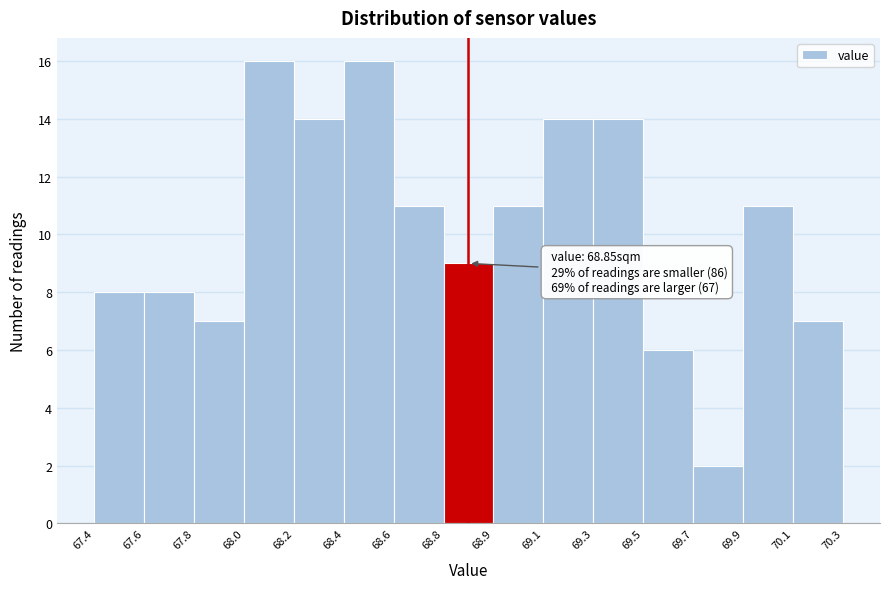

Reading right to left, list all the values displayed in this chart.

7	11	2	6	14	14	11	9	11	16	14	16	7	8	8